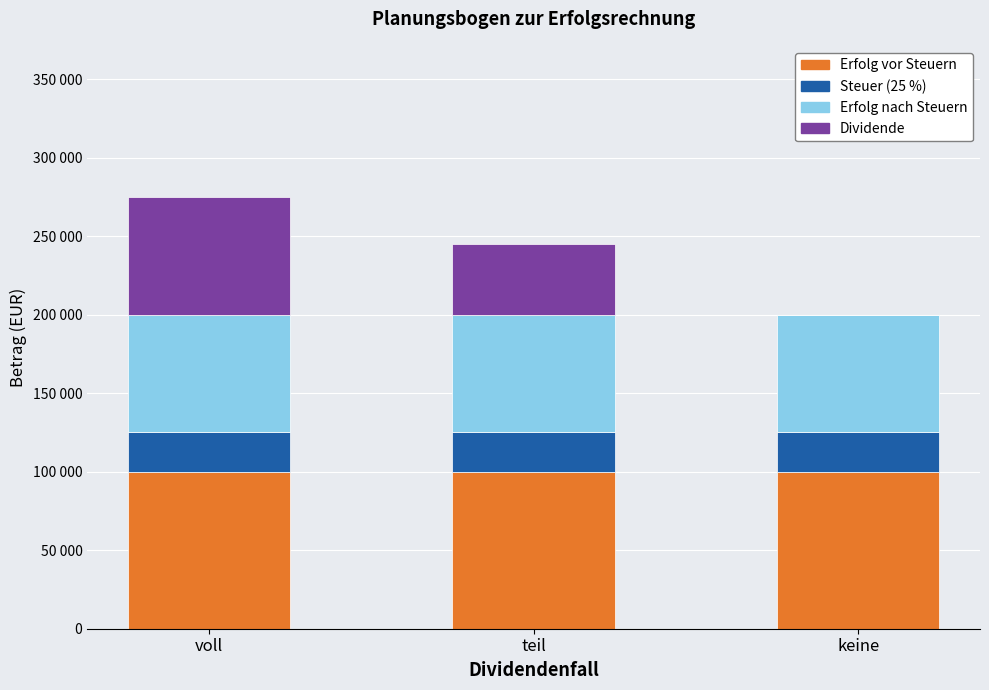

Rank the categories by Steuer (25 %) value from lowest to highest.

voll, teil, keine